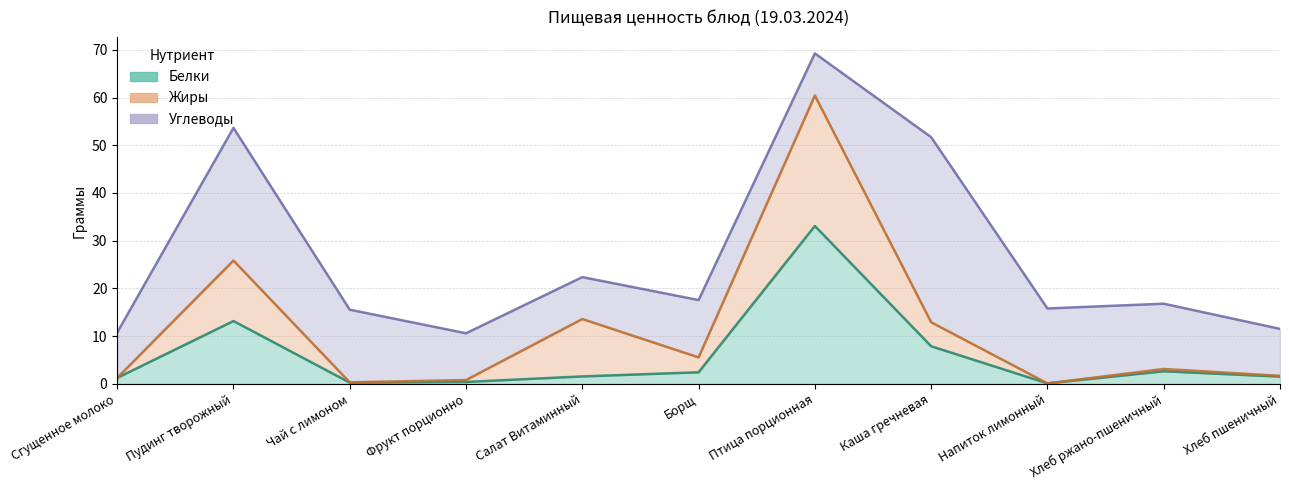

What position from the right is Борщ?

6